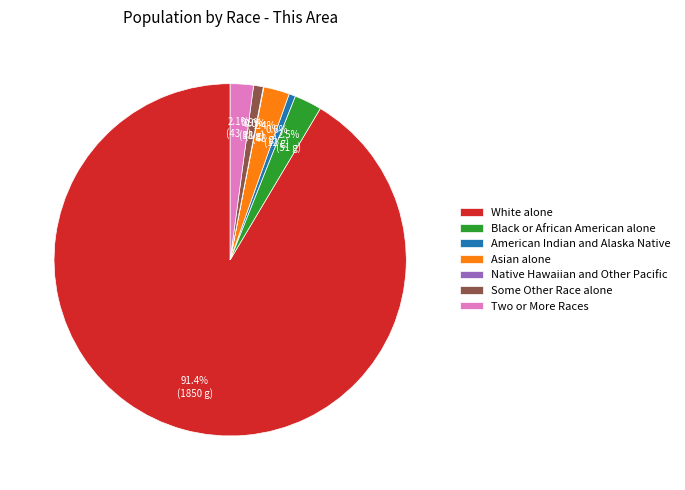

Which category has the biggest portion of the pie?

White alone